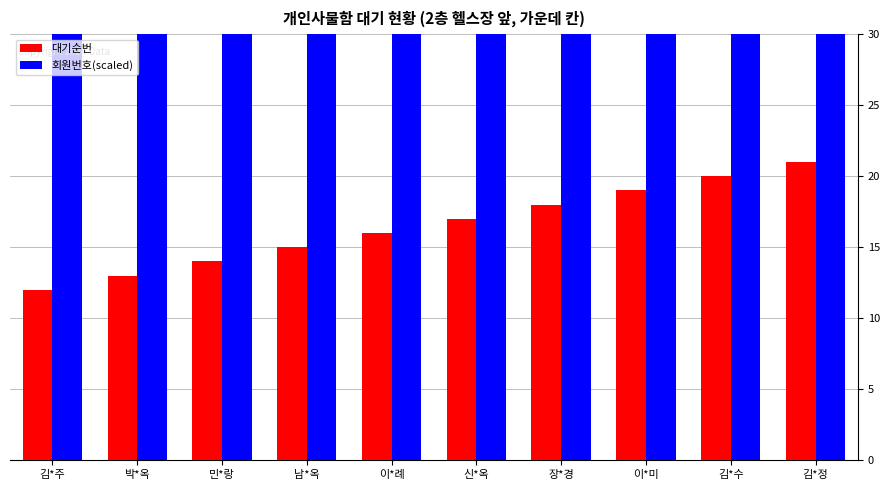

What is the greatest value displayed?

65.3